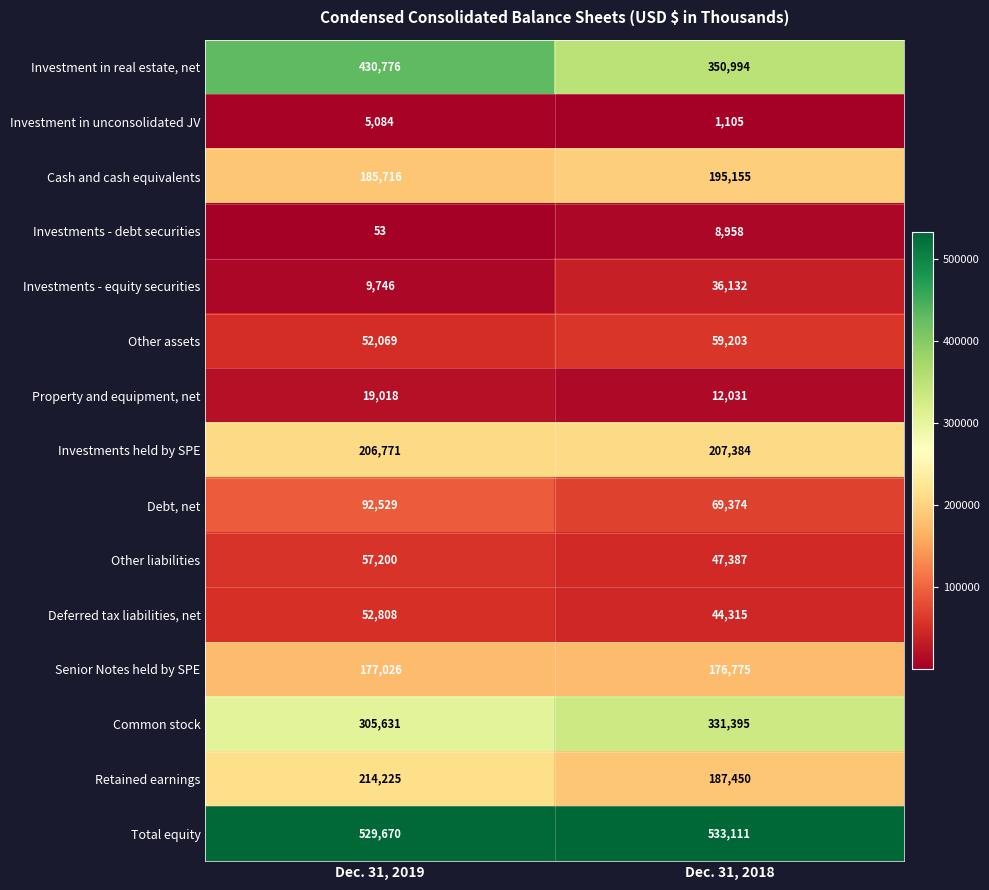

Is it true that Other liabilities equals 86659 at Dec. 31, 2019?

False